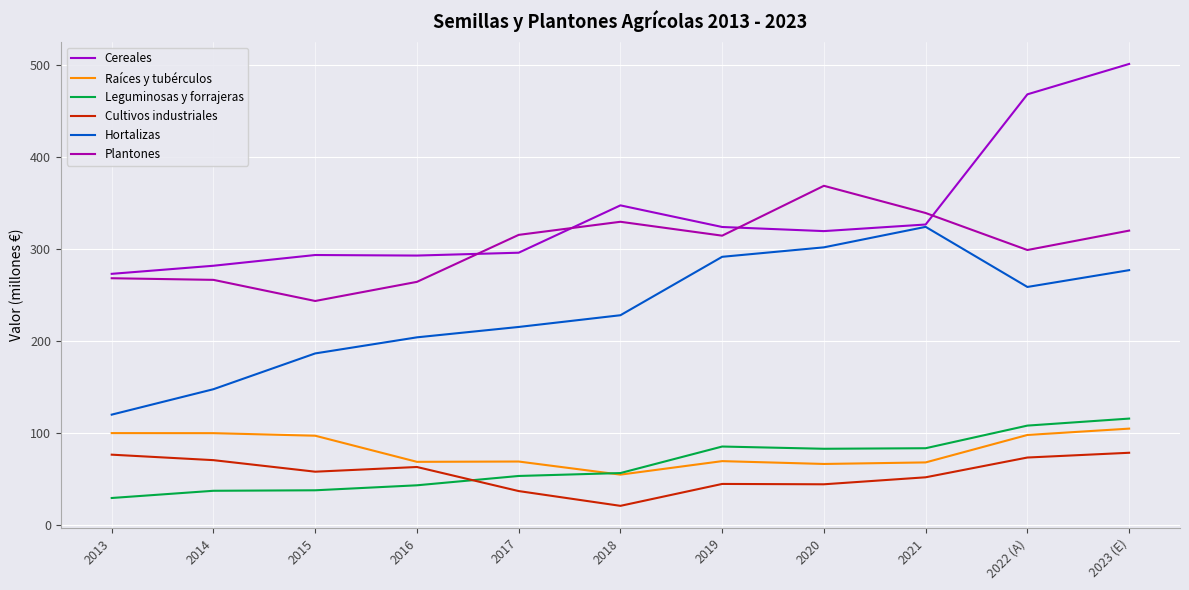

Read the Plantones value at 2014.

266.5